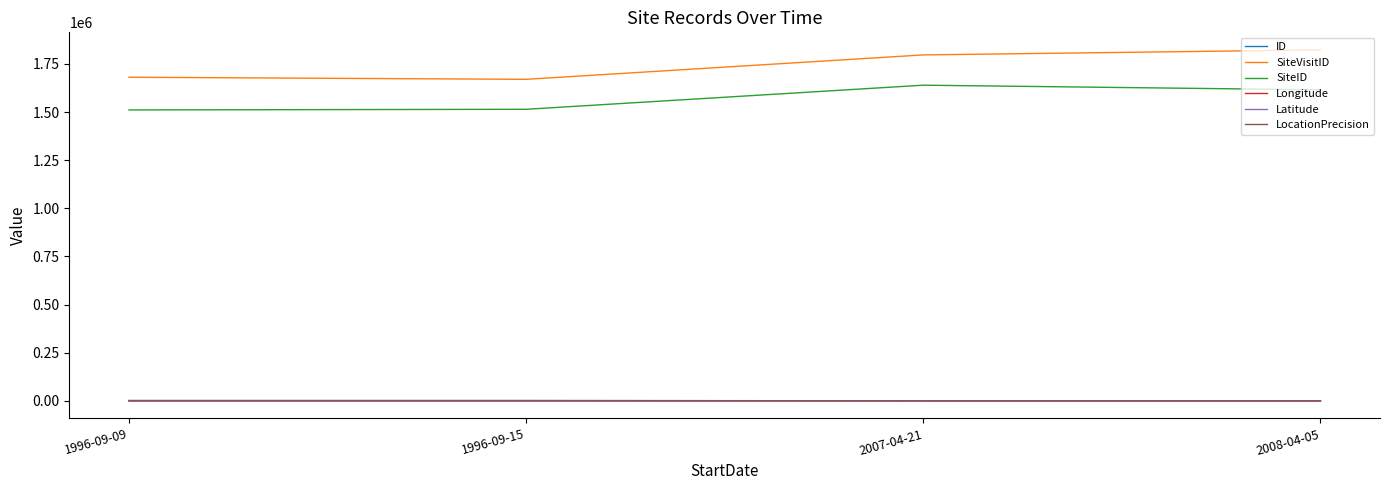

True or false: SiteVisitID and Latitude intersect in this chart.

False